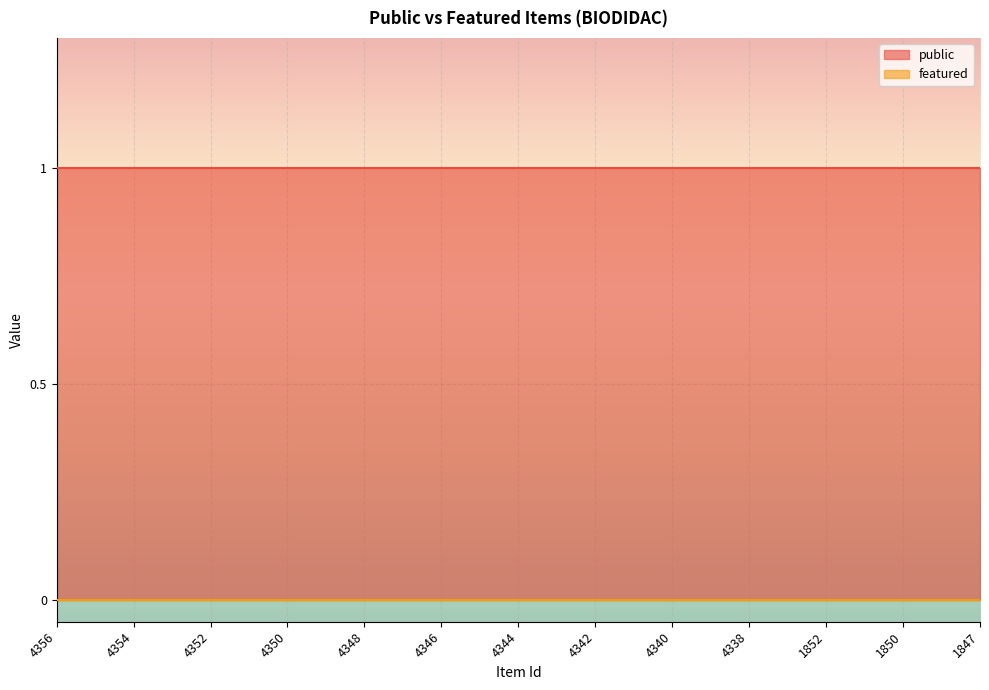

Rank the categories by featured value from highest to lowest.

4356, 4355, 4354, 4353, 4352, 4351, 4350, 4349, 4348, 4347, 4346, 4345, 4344, 4343, 4342, 4341, 4340, 4339, 4338, 1853, 1852, 1851, 1850, 1849, 1847